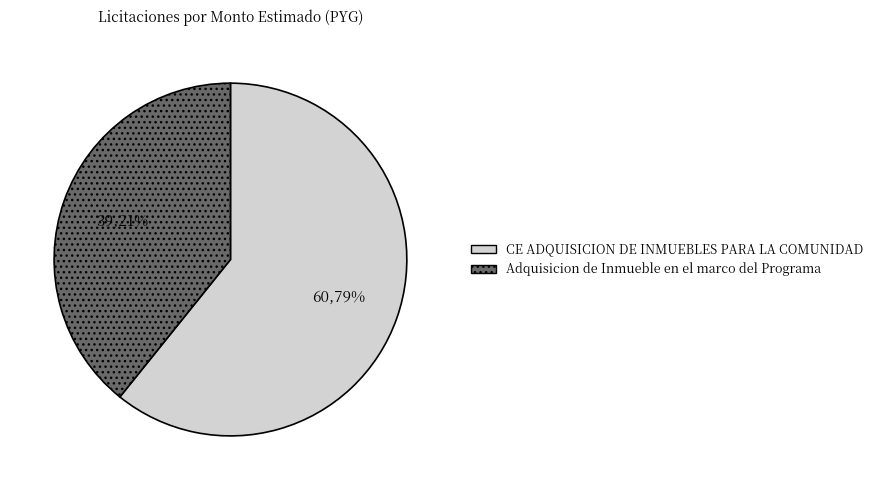

The CE ADQUISICION DE INMUEBLES PARA LA COMUNIDAD slice represents 61% of the pie. True or false?

True